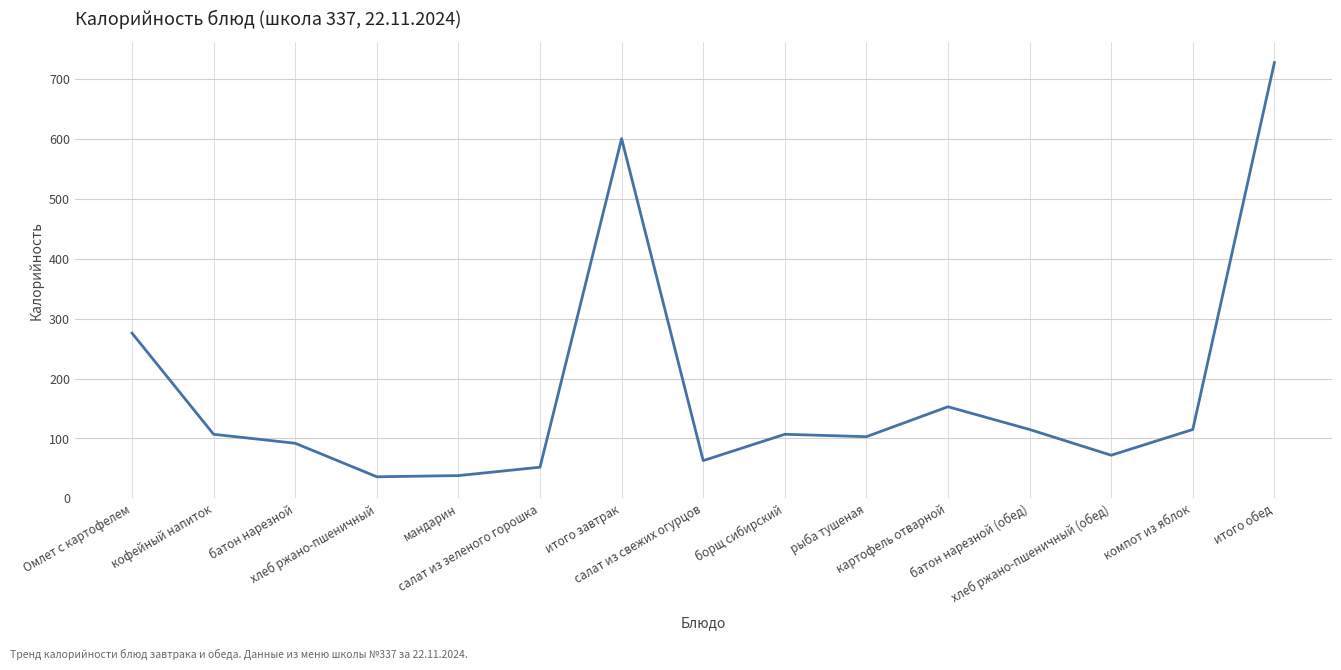

What is the difference between the maximum and minimum values?

692